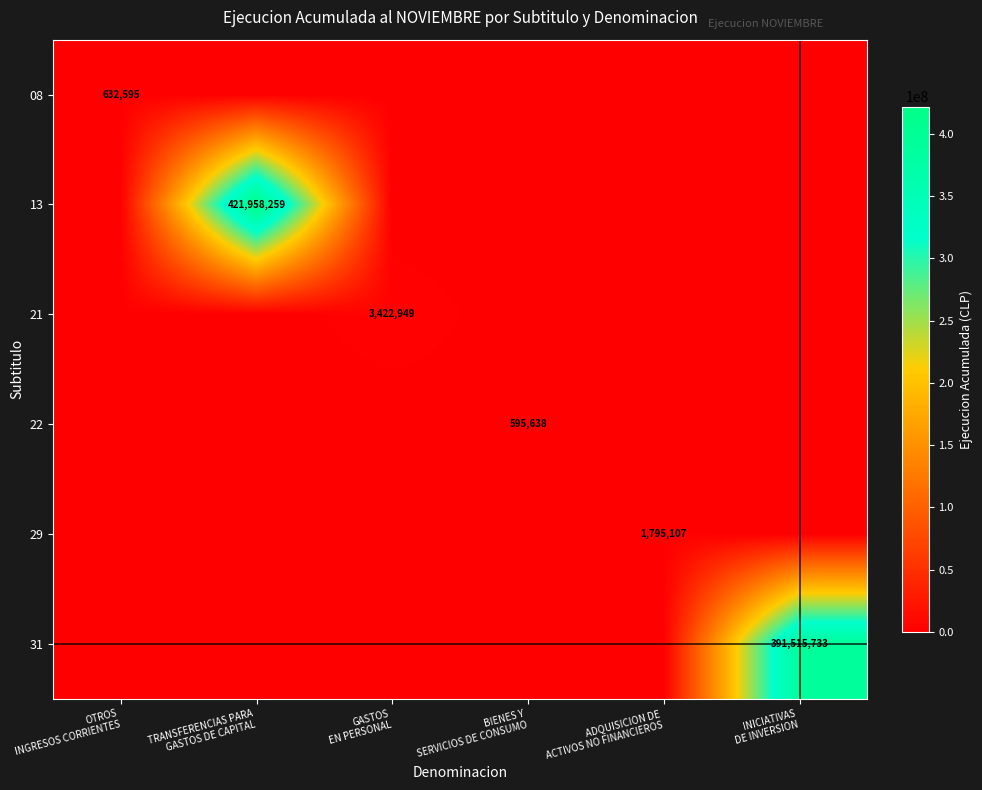

At how many categories does at least one series exceed 315197633?

2